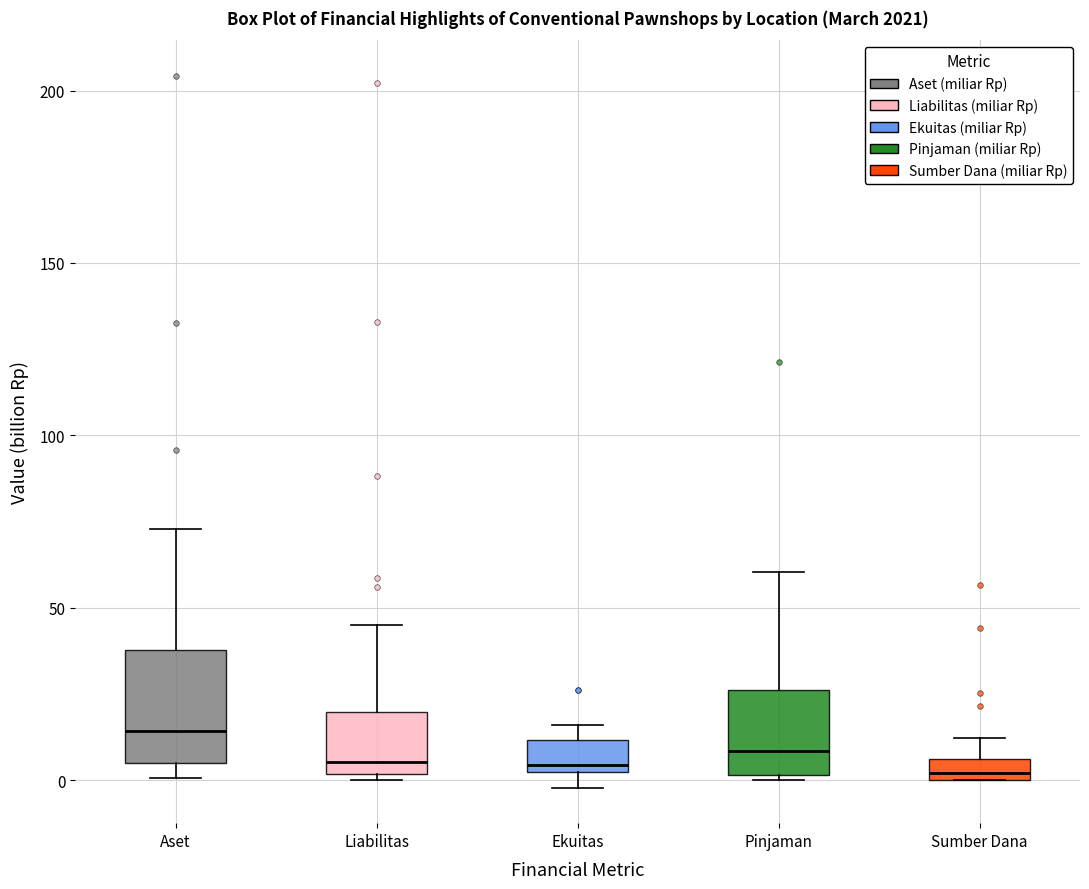

Which box is the tallest, from its lower edge to its upper edge?

Aset